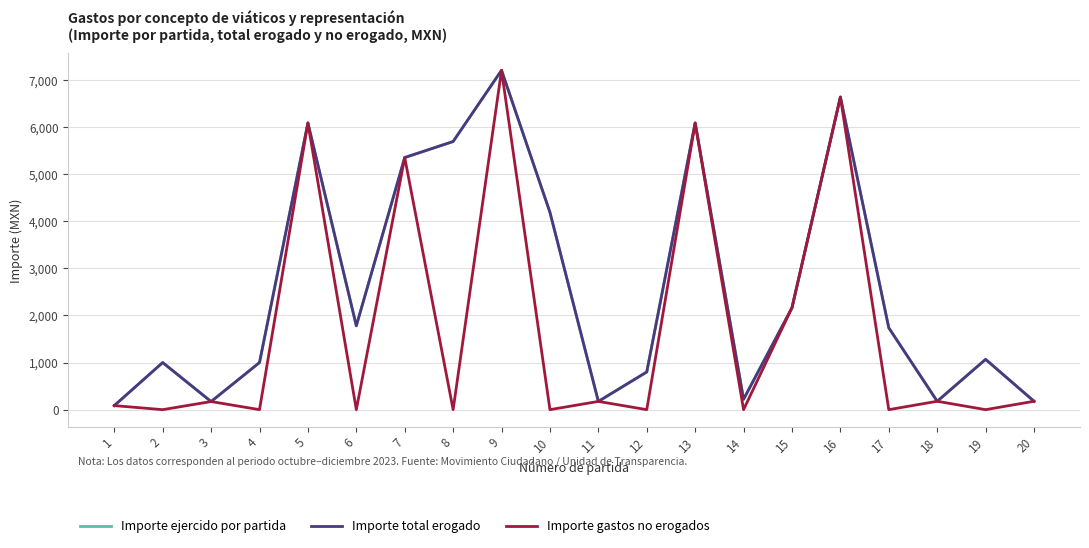

Does the chart display data point markers on the line(s)?

No